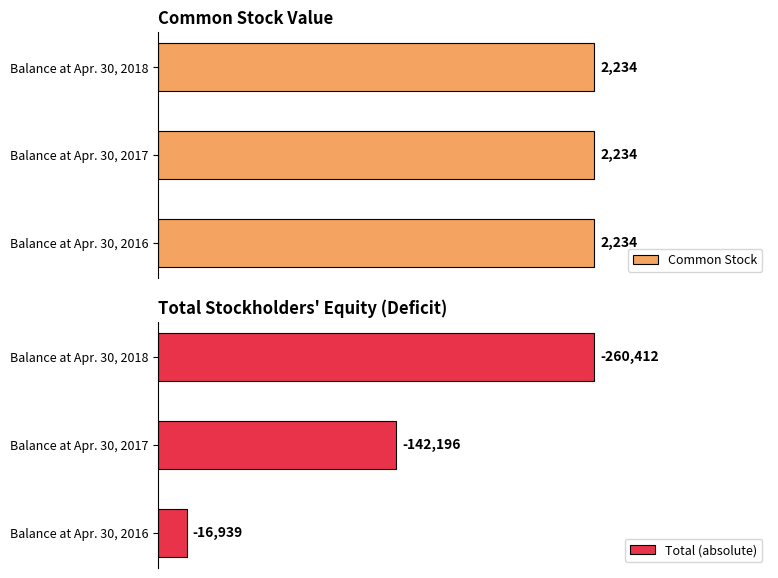

At how many categories does at least one series exceed 236438?

1